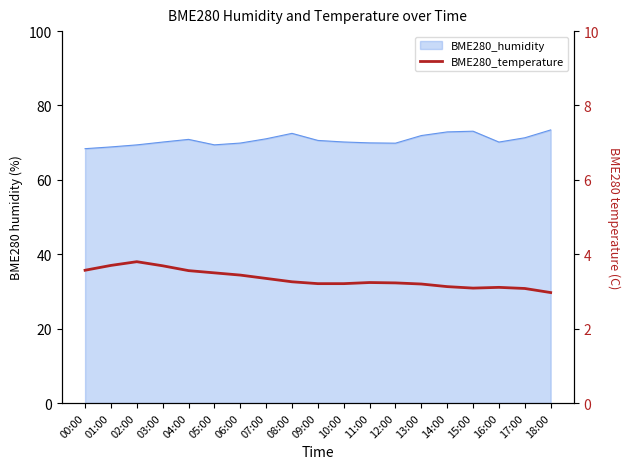

What is the label of the 4th point from the right?

15:00